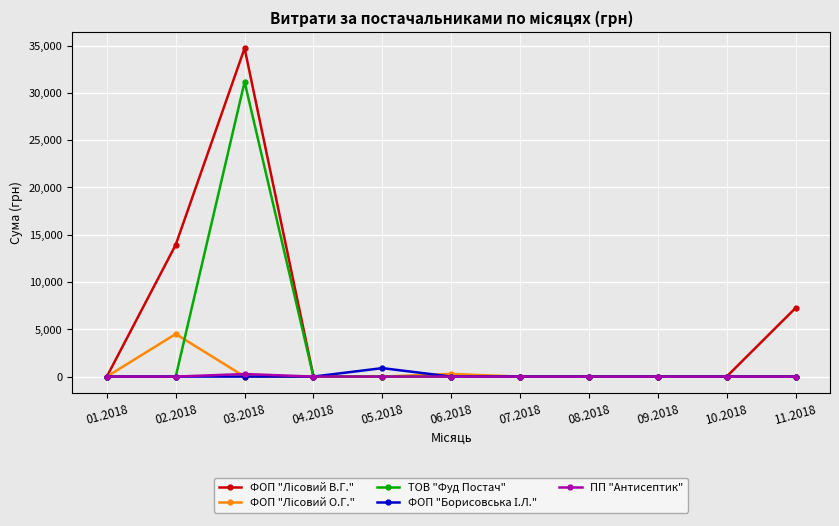

At which category is the sum across all series the highest?

03.2018